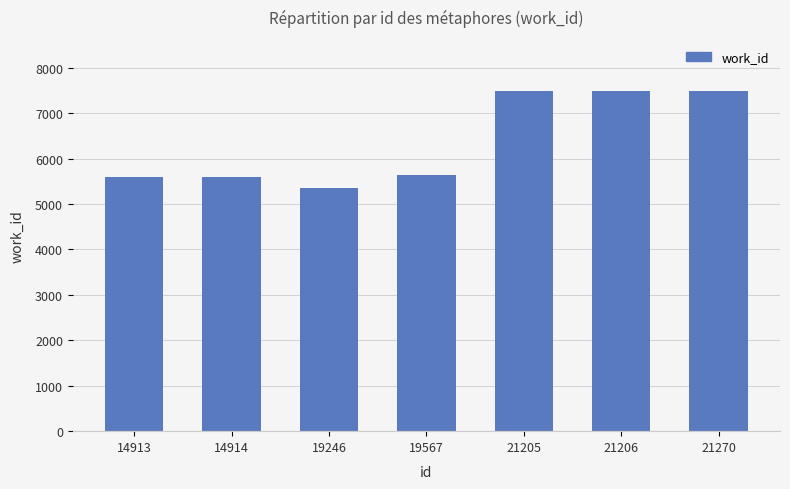

Read the value at 21270, to the nearest 10.

7490